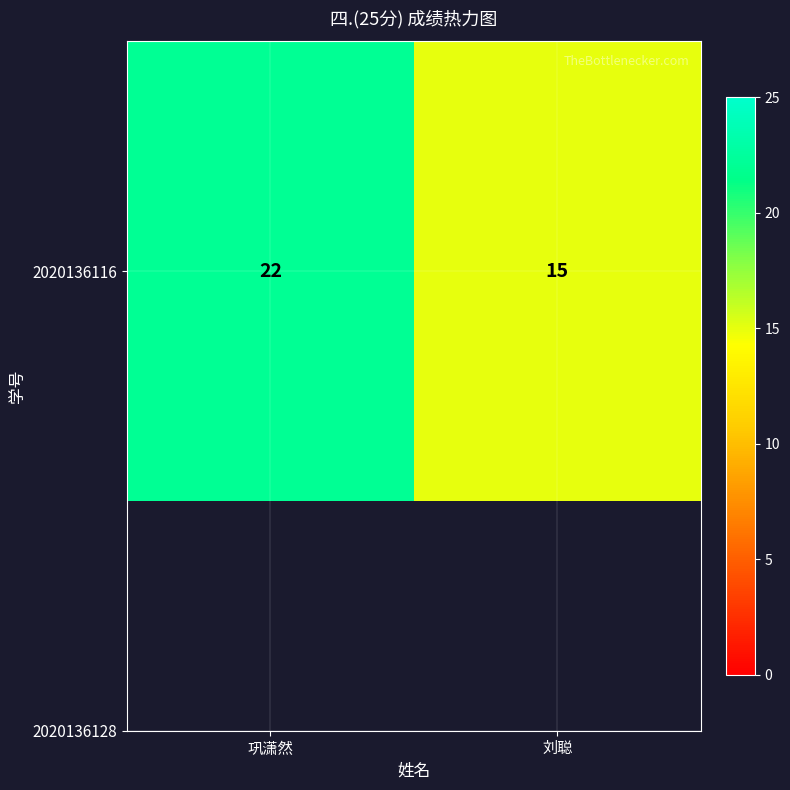

Reading left to right, transcribe all the data shown in this chart.

22	15